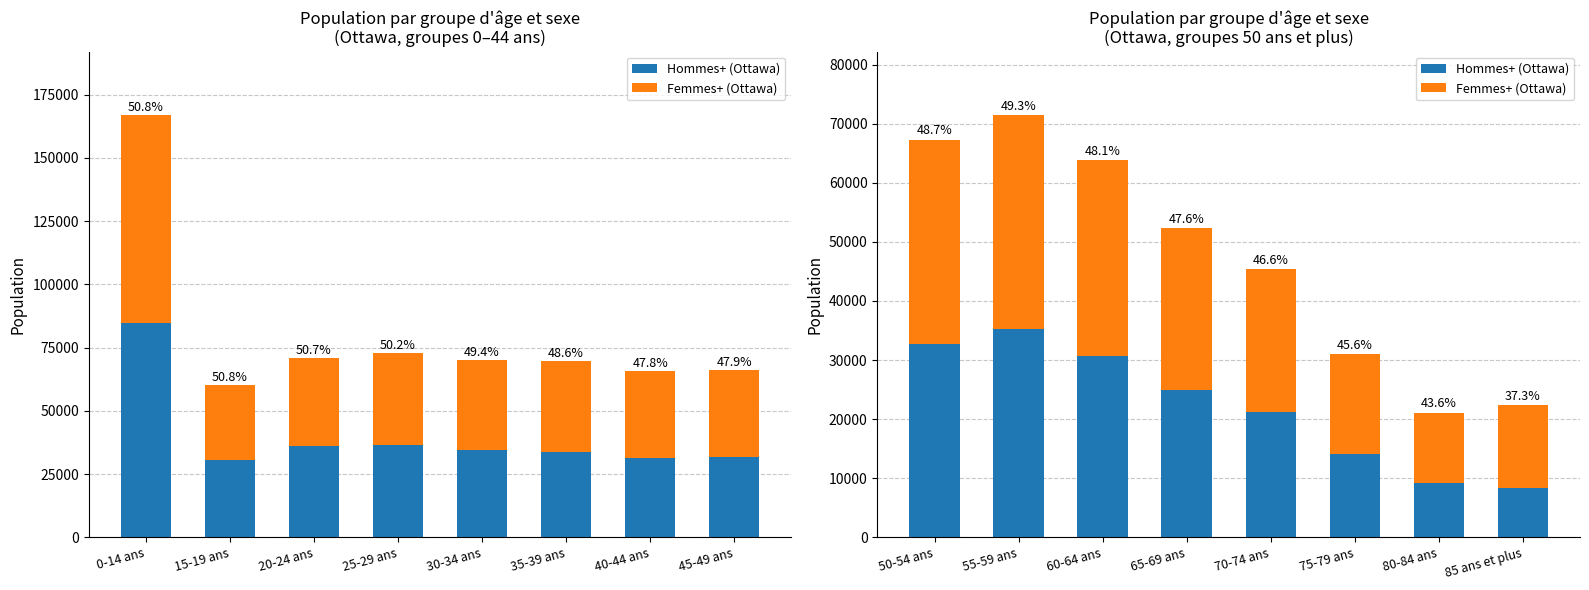

Count the number of data series in this chart.

2